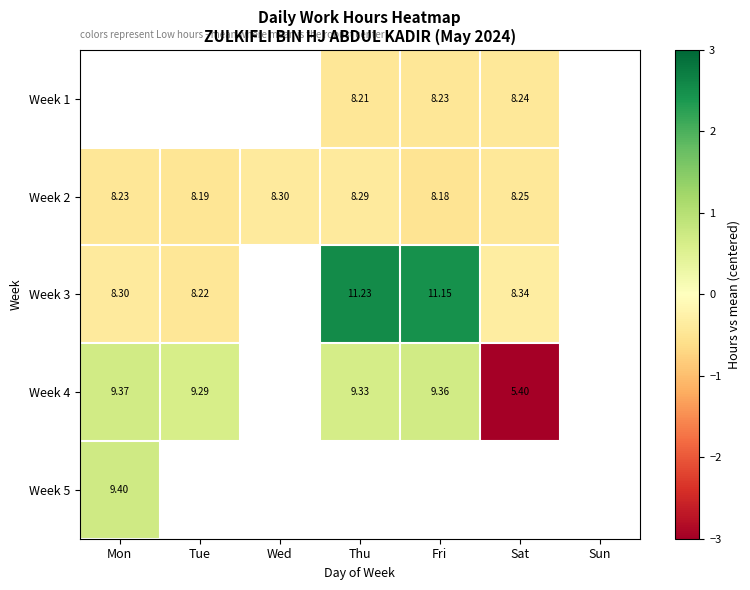

How many negative values does the Week 2 series have?

6